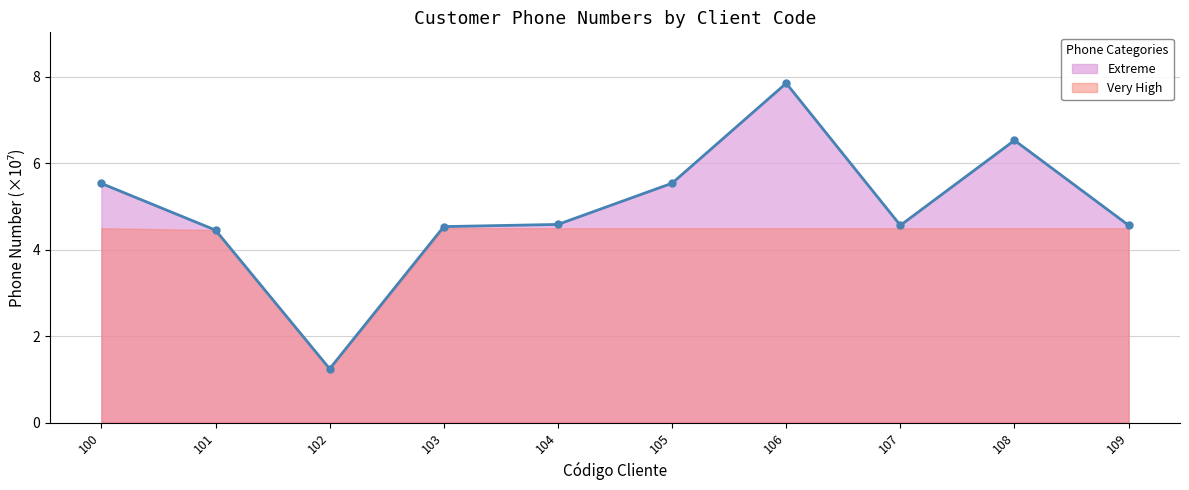

What is the ratio of the value at 108 to the value at 104?

1.4